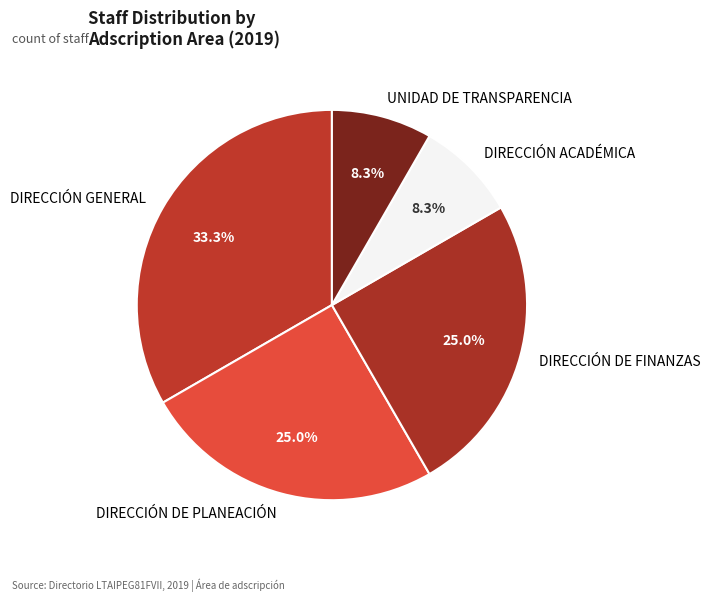

Does DIRECCIÓN DE PLANEACIÓN account for over 50% of the chart?

No